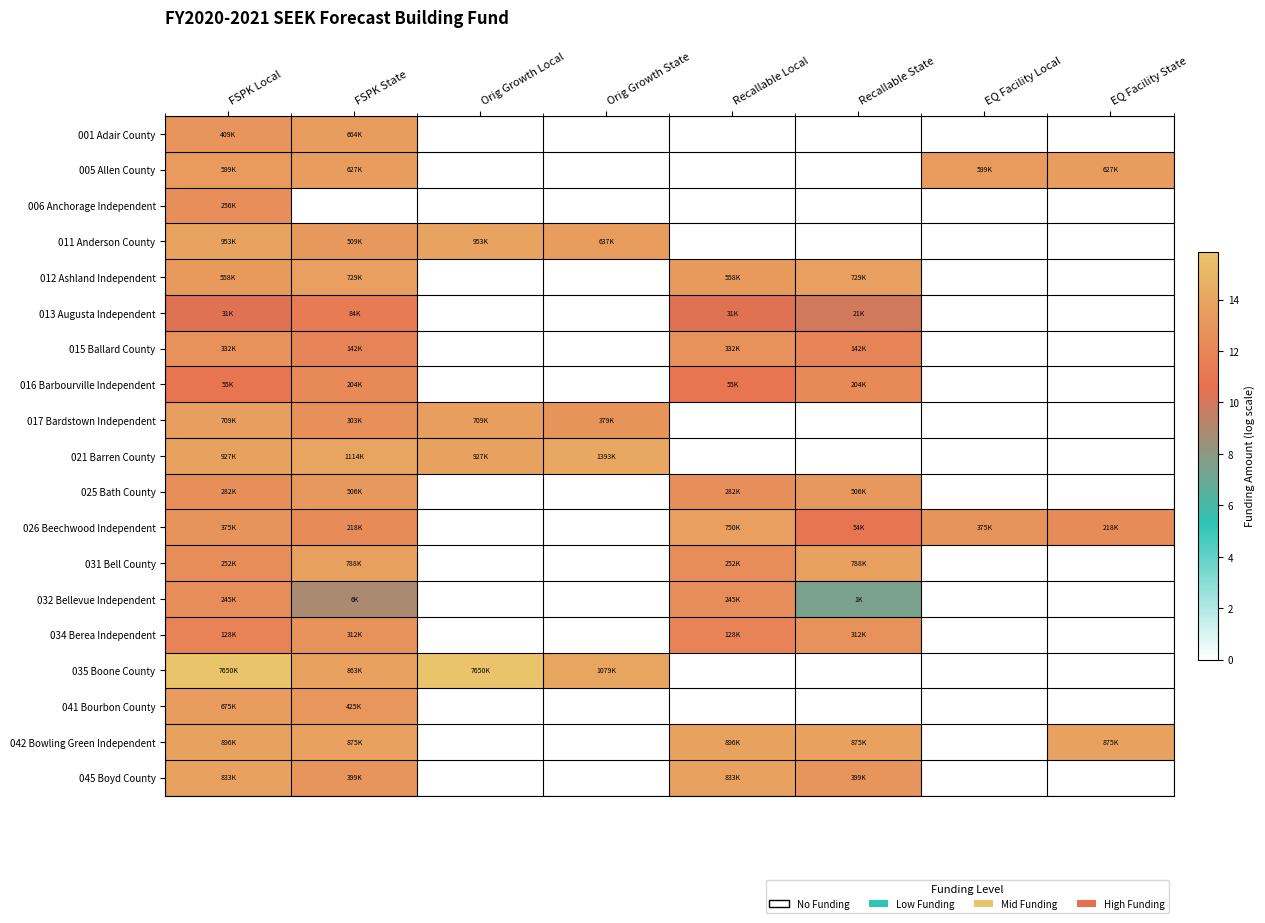

At which category is the sum across all series the highest?

FSPK Local